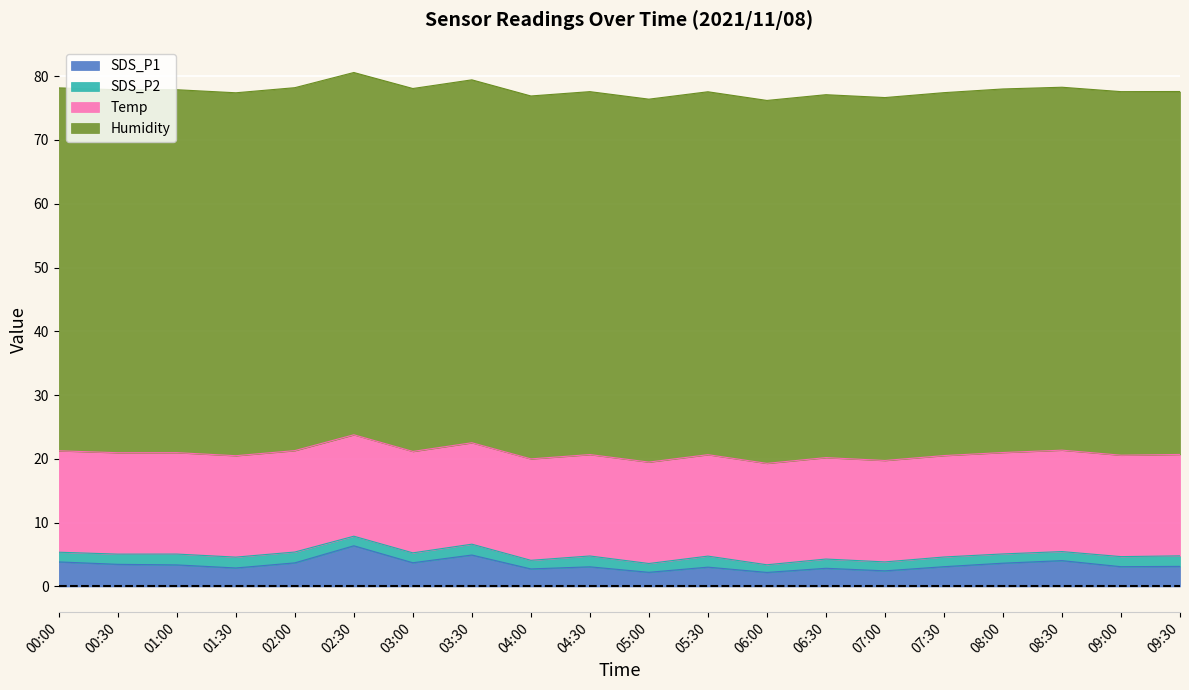

True or false: SDS_P2 and SDS_P1 intersect in this chart.

False